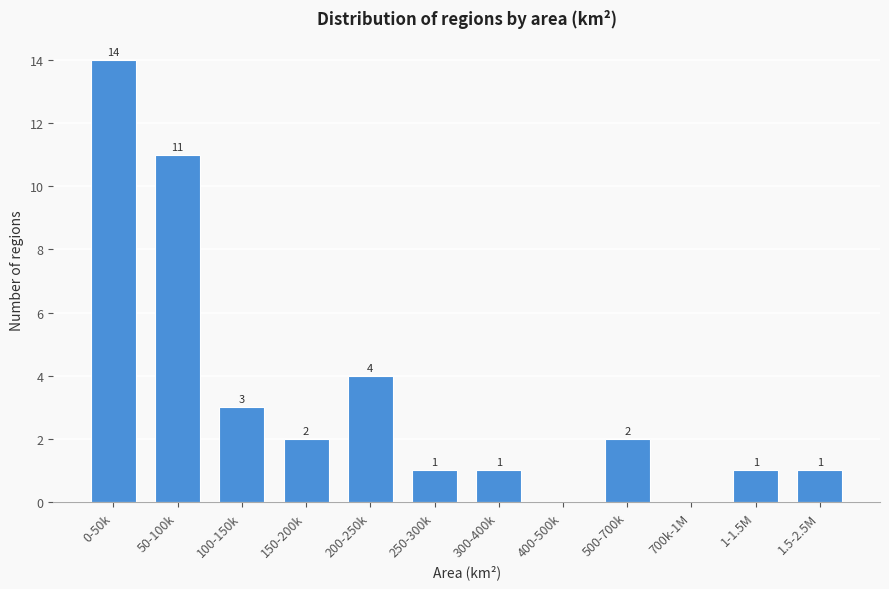

Reading left to right, list all the values displayed in this chart.

0-50k=14	50-100k=11	100-150k=3	150-200k=2	200-250k=4	250-300k=1	300-400k=1	400-500k=0	500-700k=2	700k-1M=0	1-1.5M=1	1.5-2.5M=1